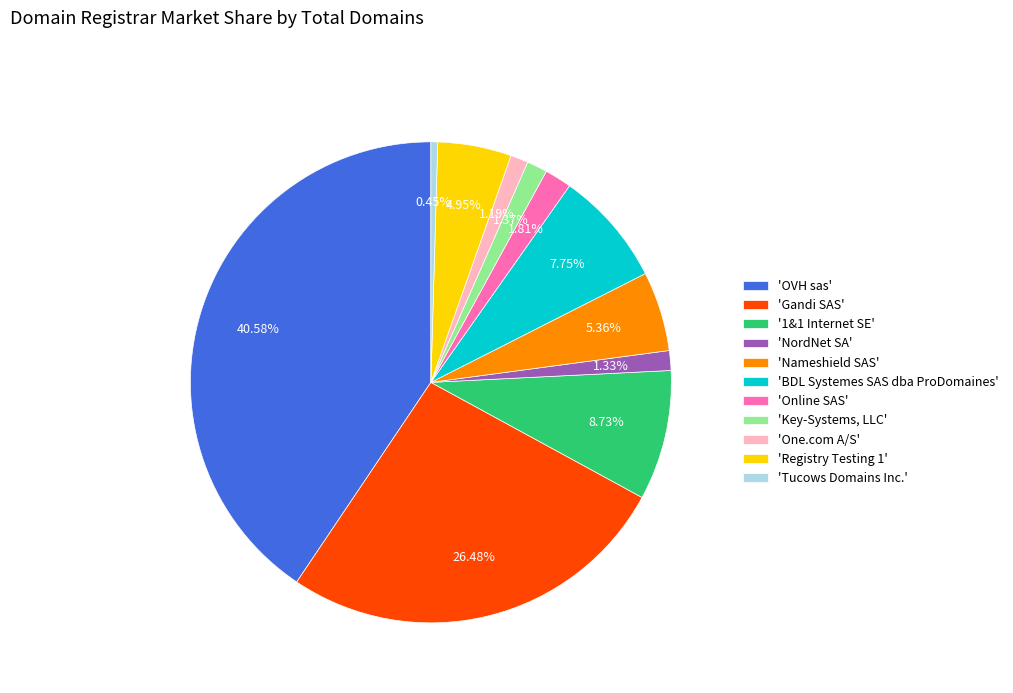

To the nearest percent, what is the difference between the largest and smallest slice percentages?

40%